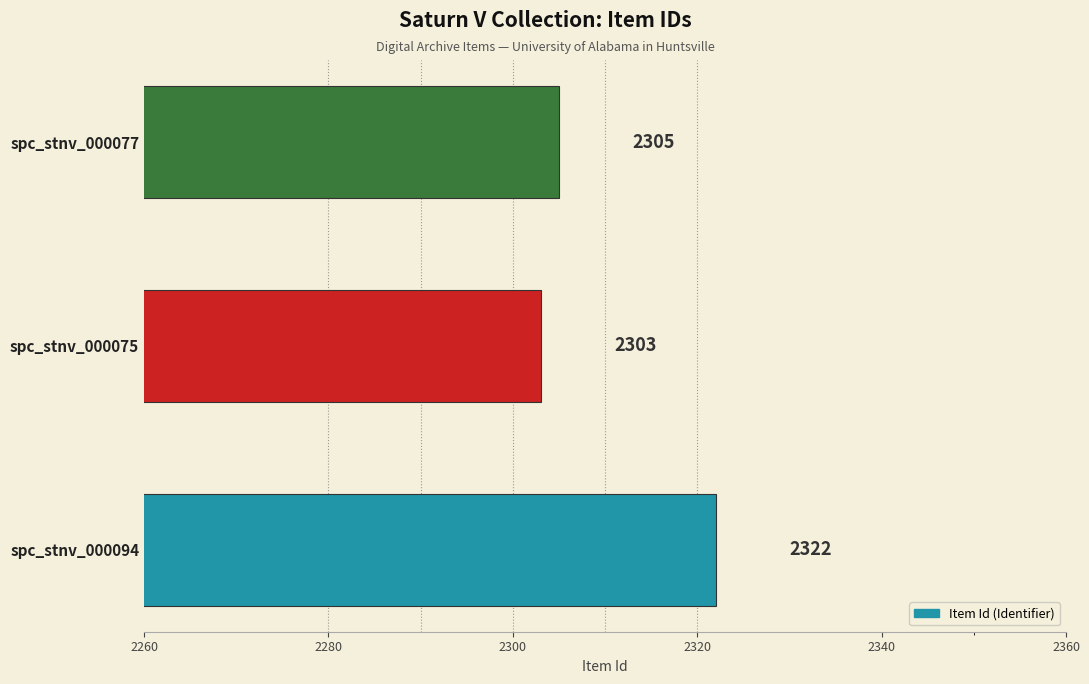

How many values are below 2305?

1